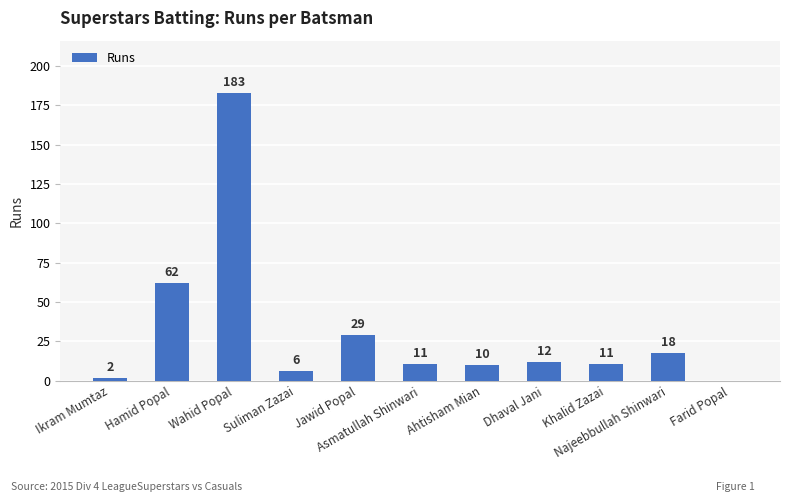

Are the bars horizontal?

No